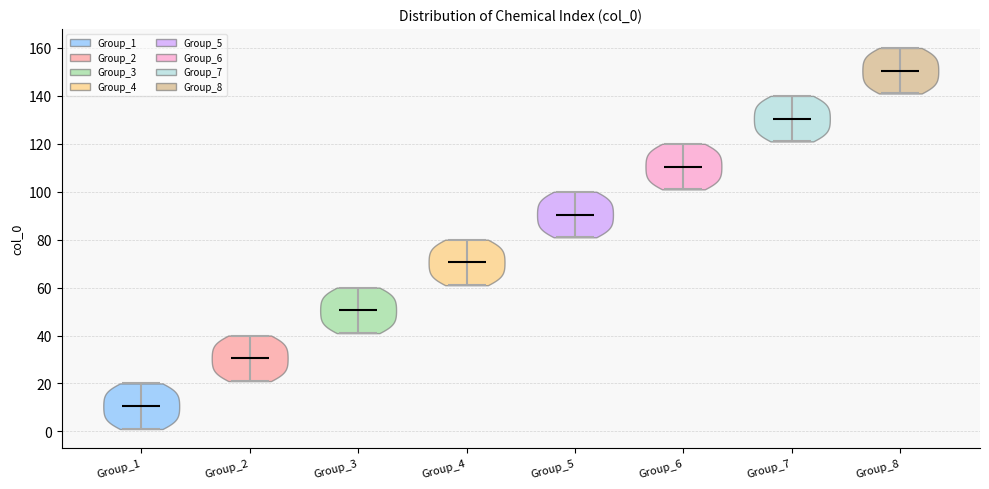

Reading left to right, read every violin against the y-axis: where its median line is, and the lowest and highest points it reaches. The values are not printed on the chart, so give them approximately, as read against the axis.

Group_1: median line 10, lowest point 2, highest point 20
Group_2: median line 30, lowest point 22, highest point 40
Group_3: median line 50, lowest point 42, highest point 60
Group_4: median line 70, lowest point 62, highest point 80
Group_5: median line 90, lowest point 82, highest point 100
Group_6: median line 110, lowest point 102, highest point 120
Group_7: median line 130, lowest point 122, highest point 140
Group_8: median line 150, lowest point 142, highest point 160